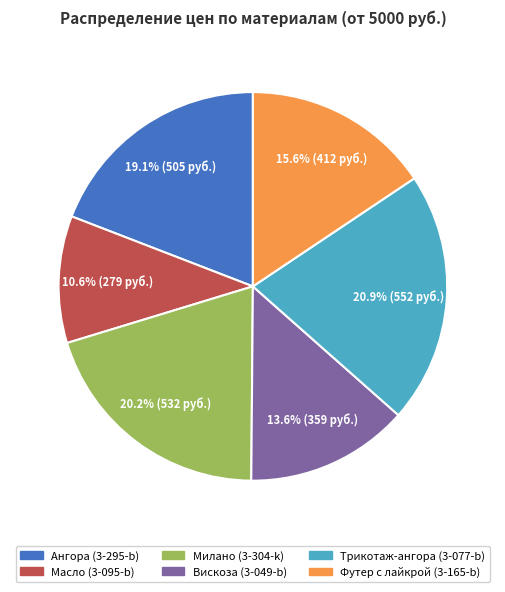

Is it true that Масло (3-095-b) is 11% of the pie?

True